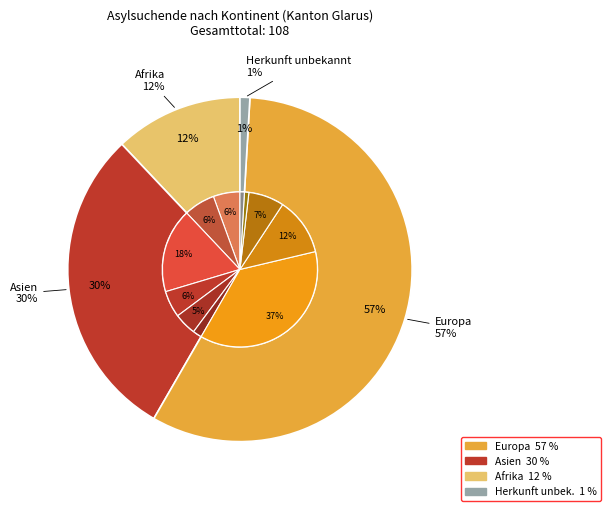

Is it true that Afrika is 1% of the pie?

False